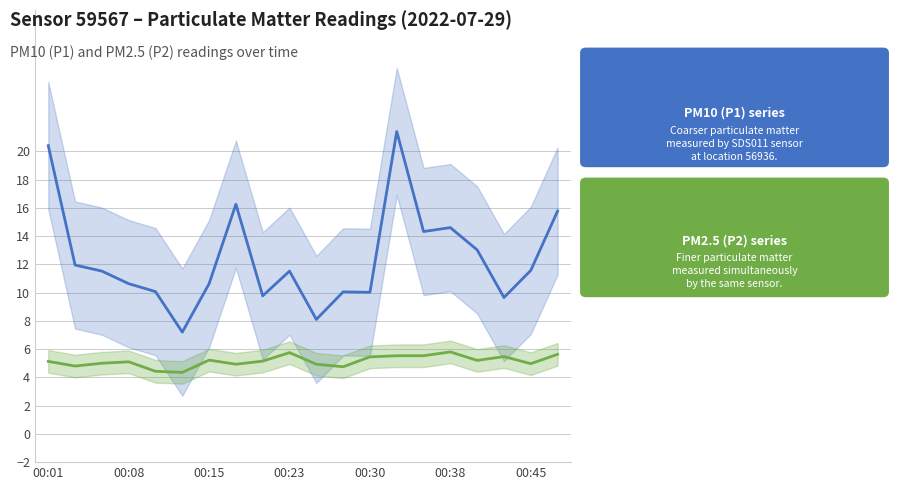

True or false: P1 and P2 intersect in this chart.

False